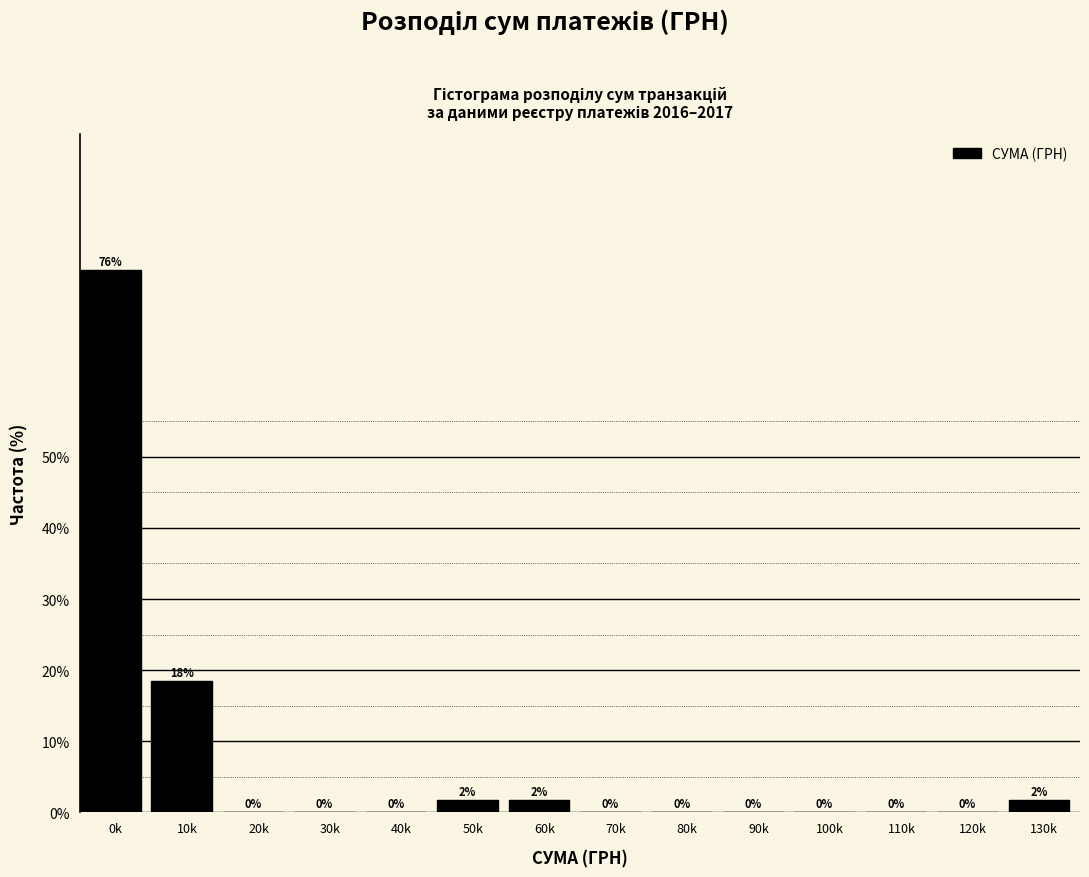

At which label is the value closest to 38?

10k